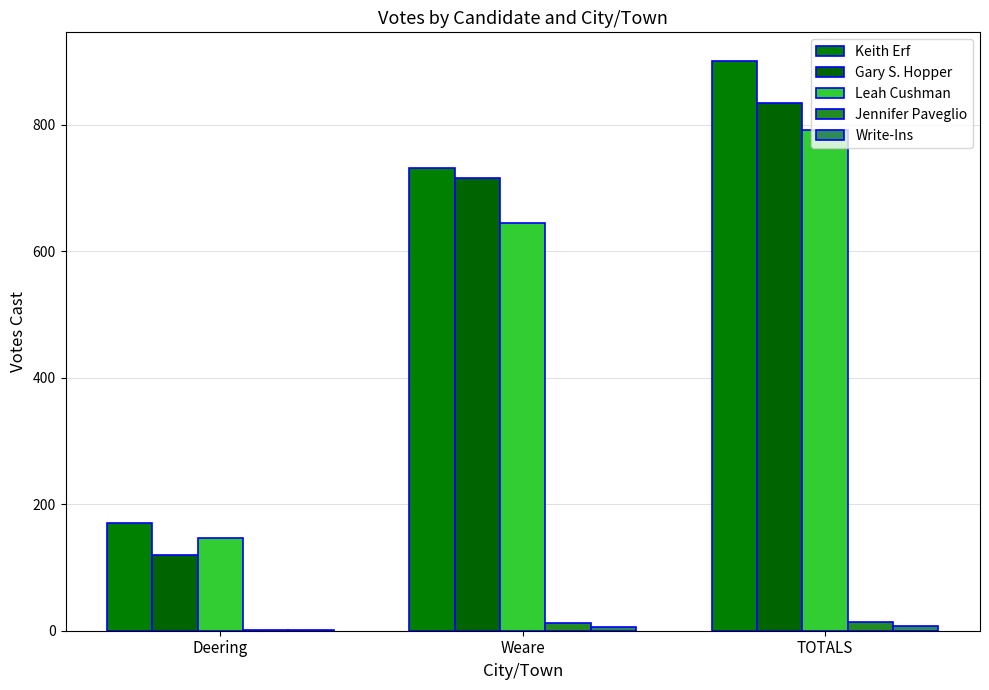

Is the value of Gary S. Hopper at Deering greater than the value of Jennifer Paveglio at Deering?

Yes